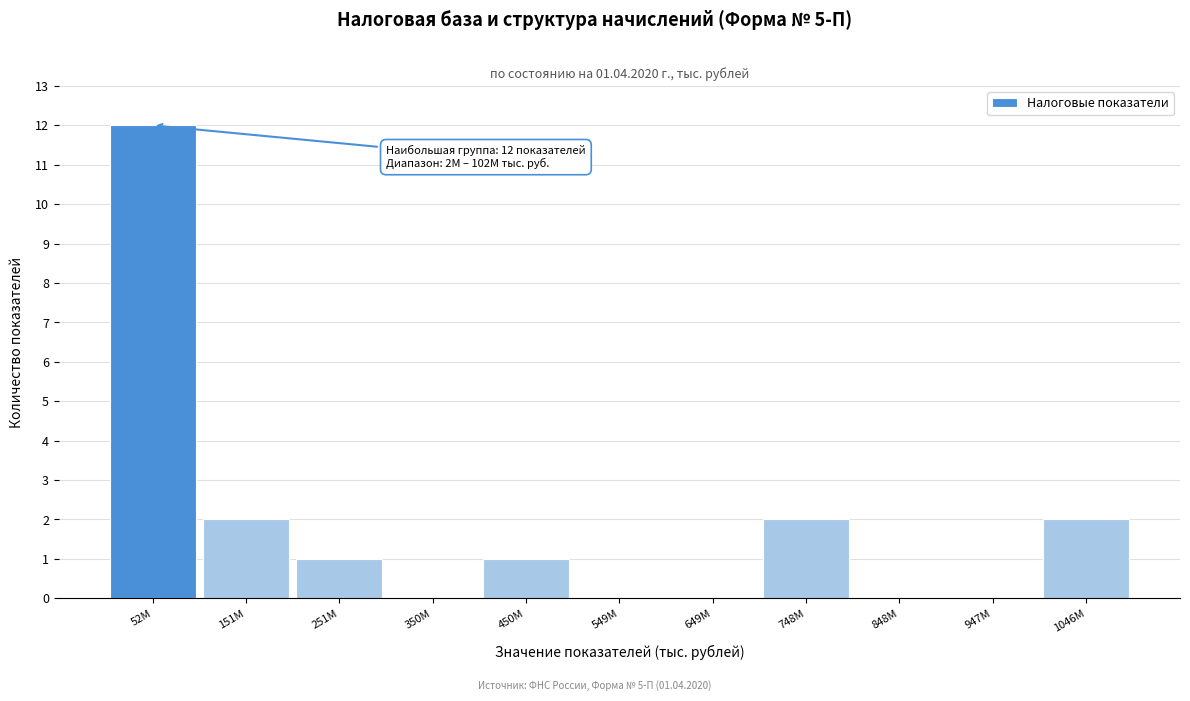

Reading right to left, transcribe all the data shown in this chart.

1046M=2	947M=0	848M=0	748M=2	649M=0	549M=0	450M=1	350M=0	251M=1	151M=2	52M=12